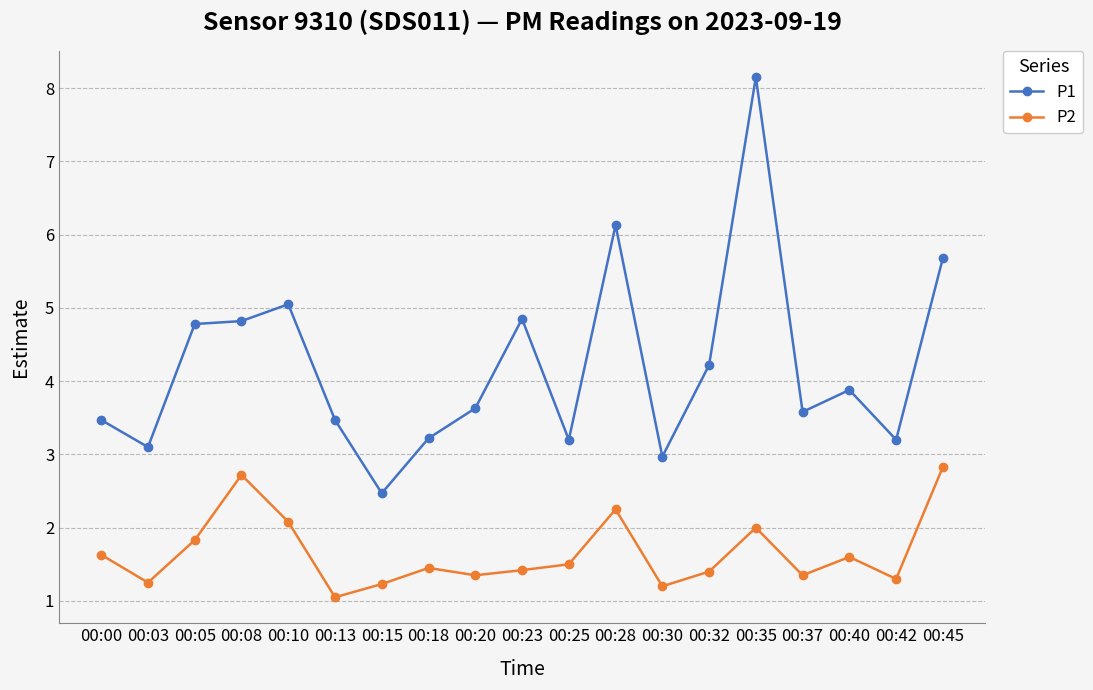

How many series are shown in this chart?

2